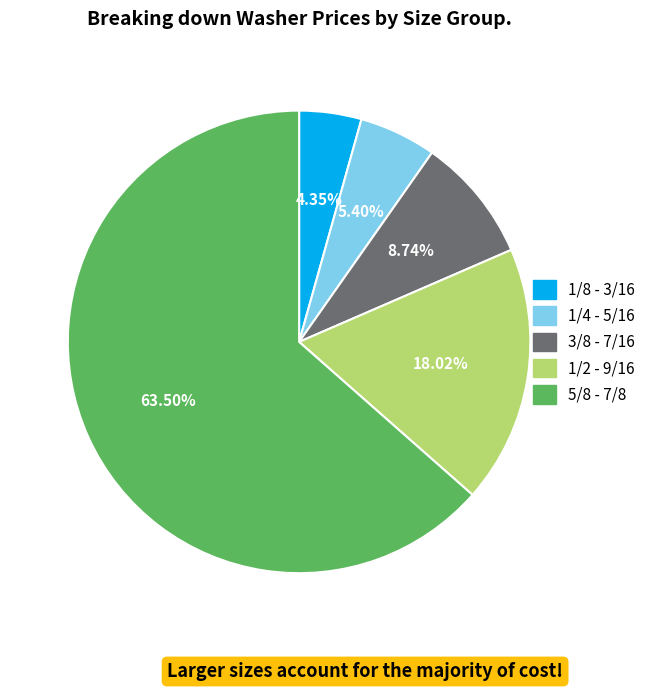

Is there a majority slice in this chart?

Yes